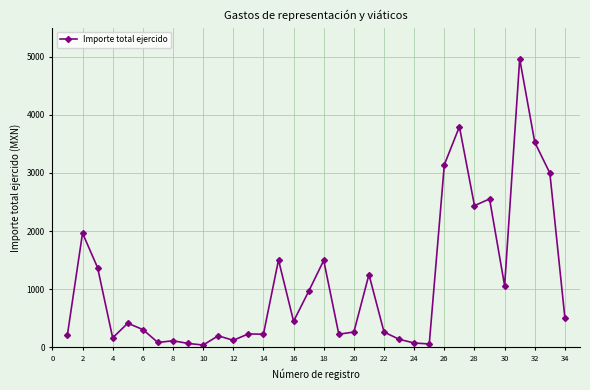

What is the difference between the maximum and minimum values?

4924.9